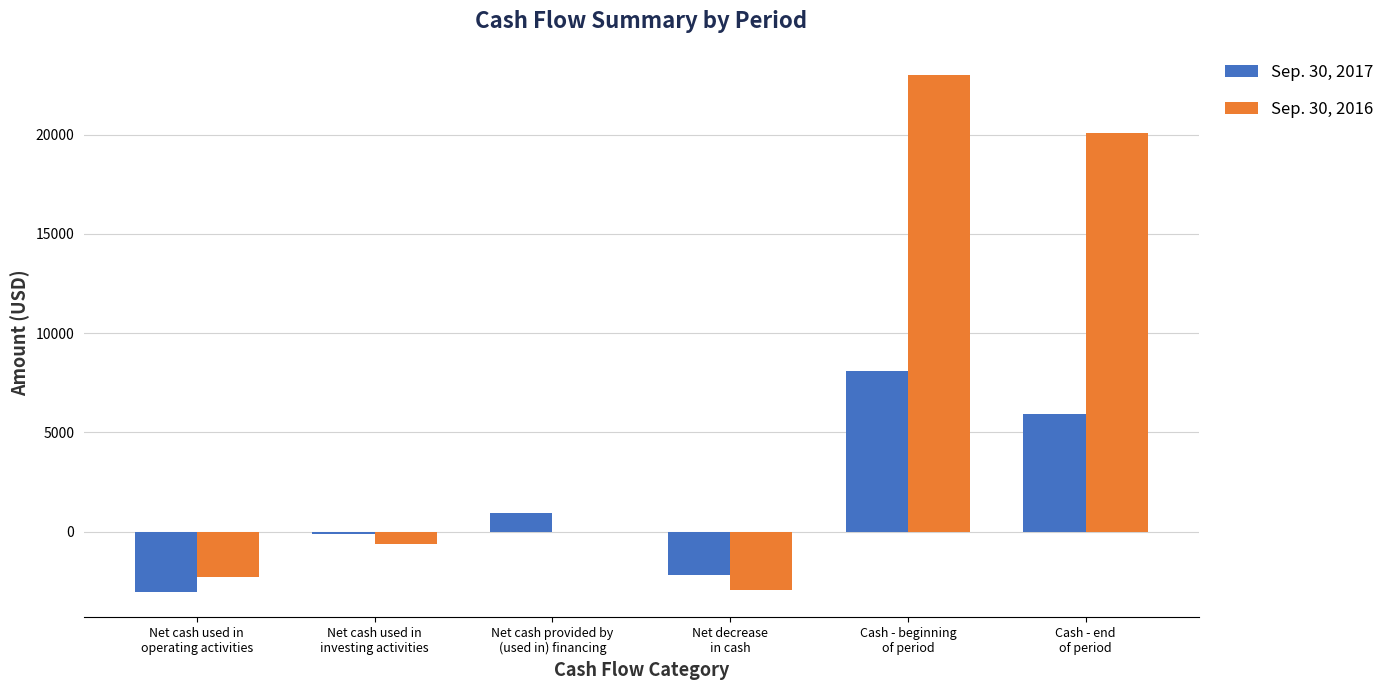

Which series changed the most between Net cash used in
operating activities and Cash - end
of period?

Sep. 30, 2016